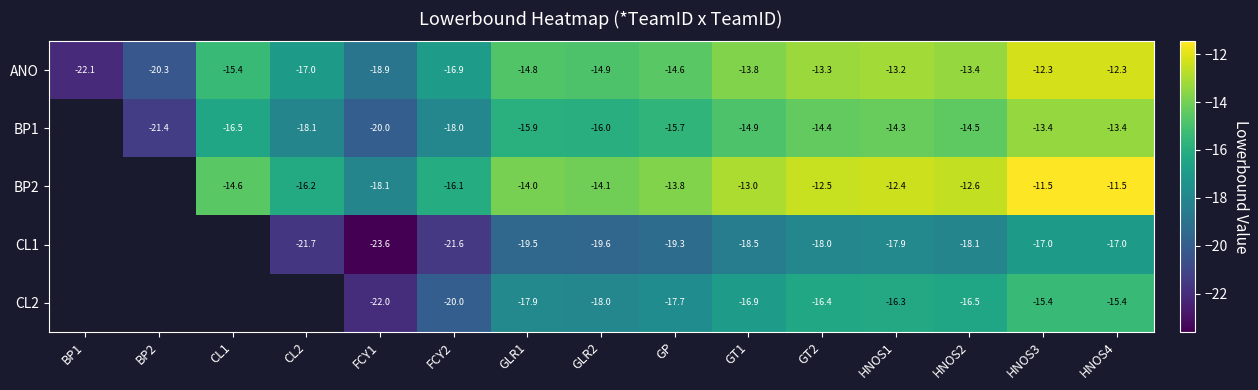

Is the value of CL1 at HNOS2 greater than the value of BP2 at HNOS3?

No